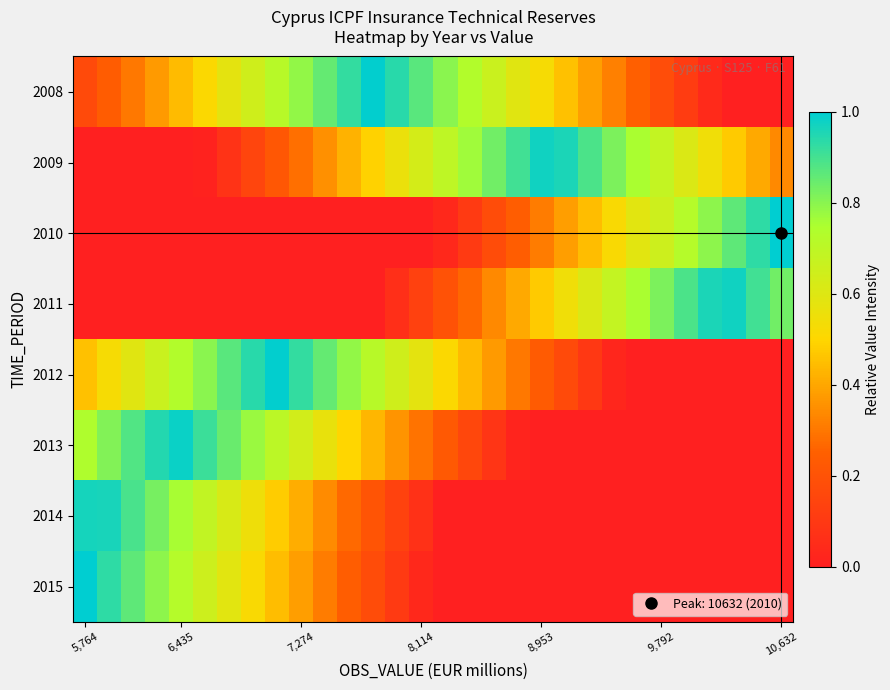

Rank the series by their maximum value, from highest to lowest.

2010, 2015, 2008, 2012, 2013, 2009, 2011, 2014